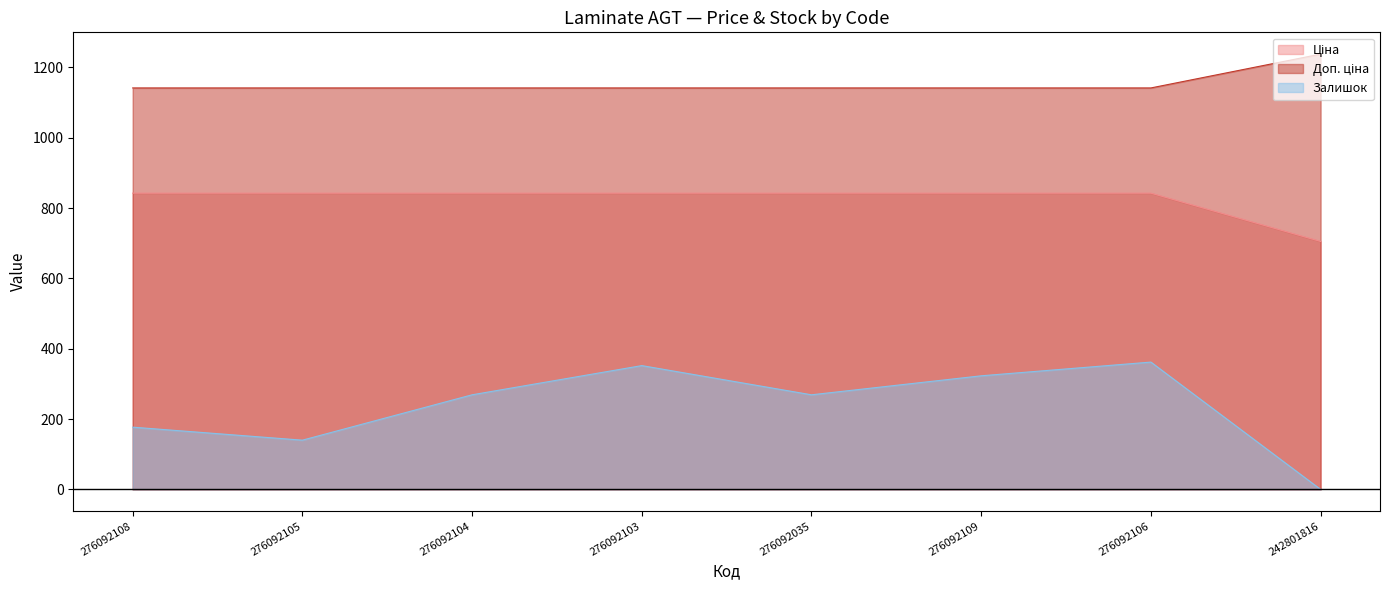

At which label is Залишок closest to 181?

276092108